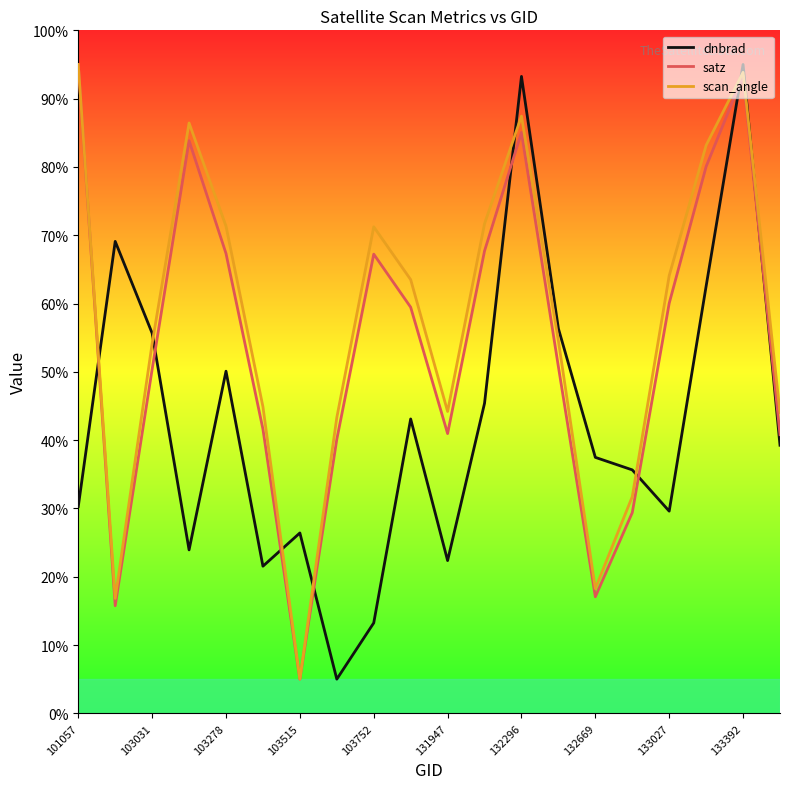

How many lines are shown in the chart?

3